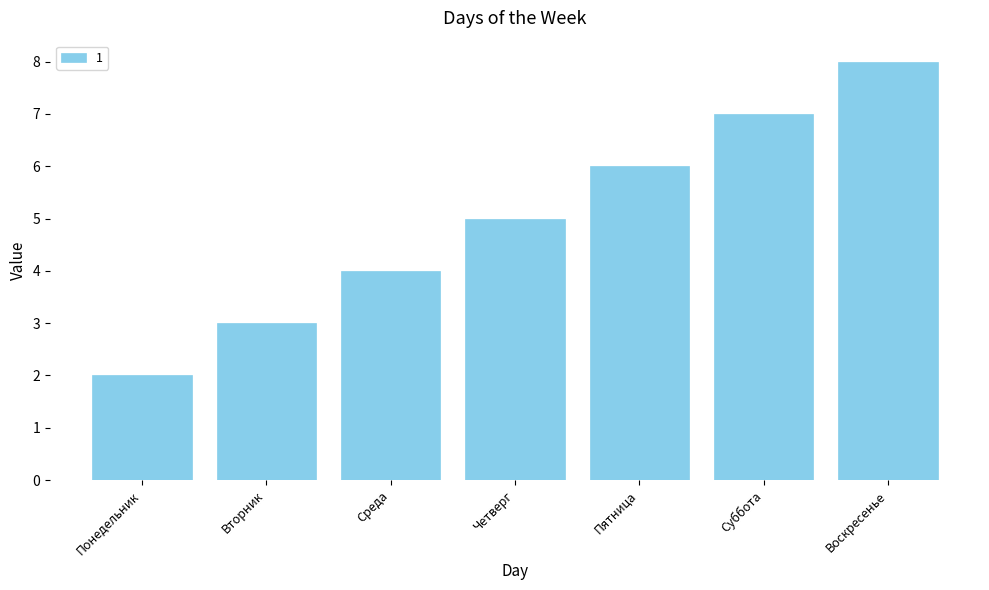

The chart shows a value of 2 at Среда. True or false?

False